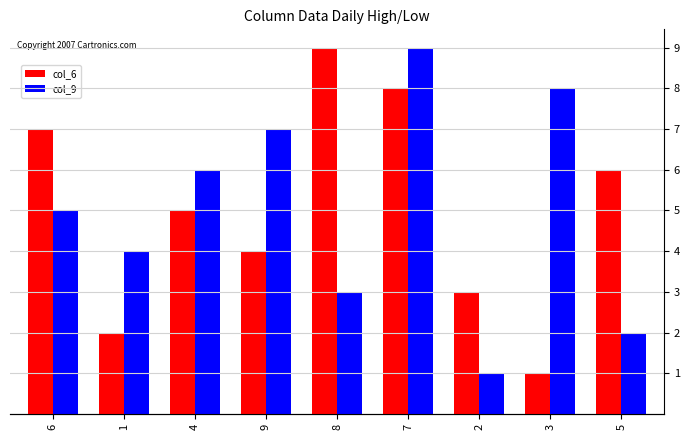

At which label does col_6 first exceed 5?

6